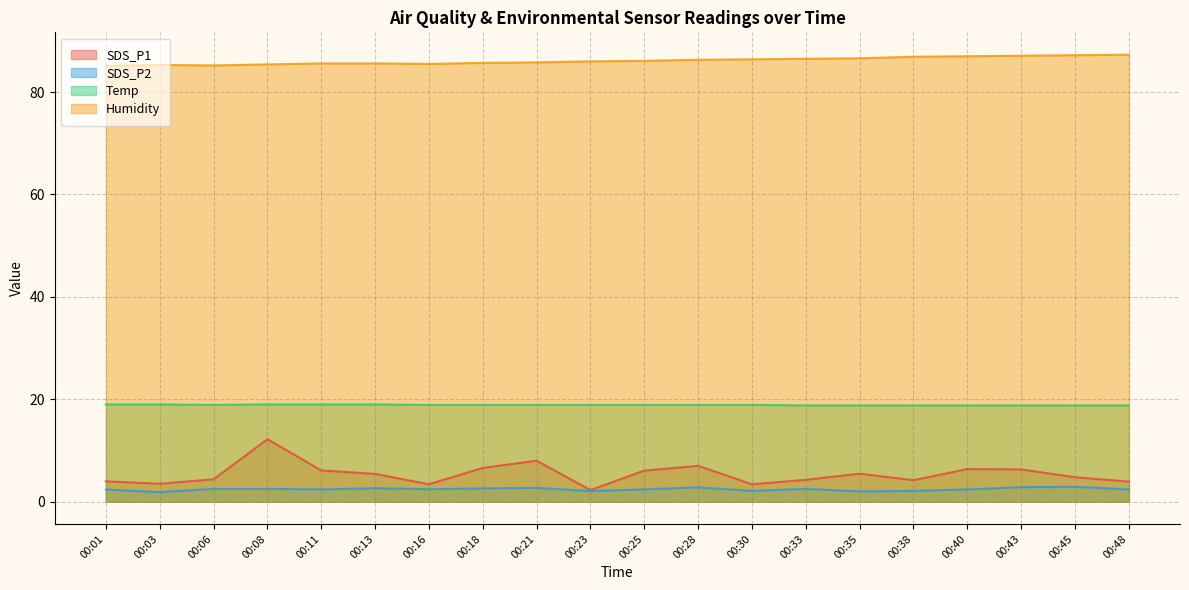

List the series in order of their peak value, lowest first.

SDS_P2, SDS_P1, Temp, Humidity